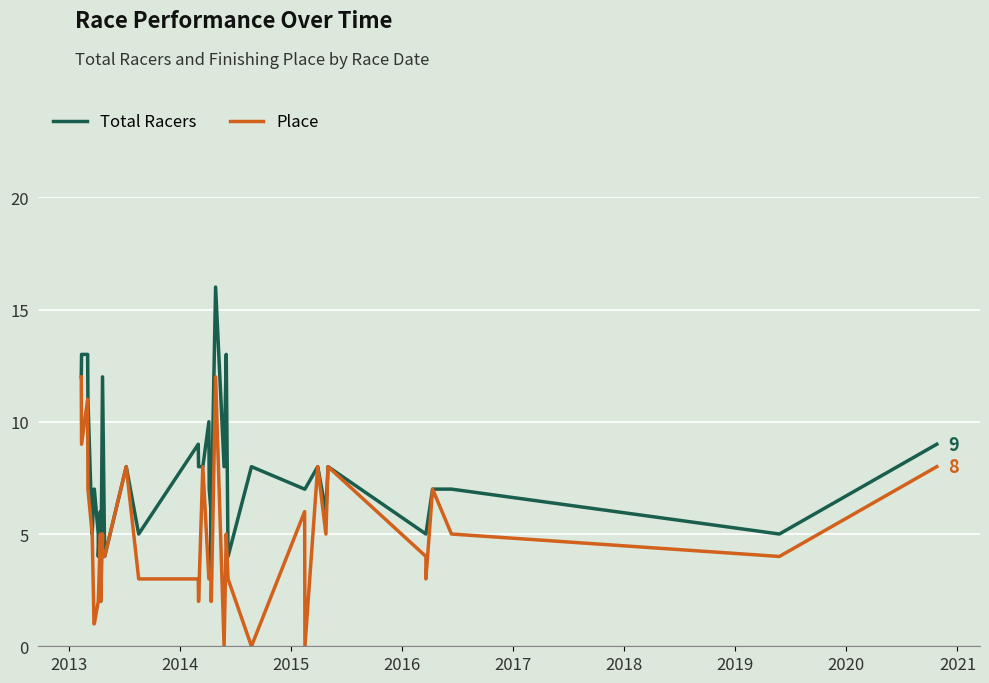

How many data points in Place are less than 4?

18